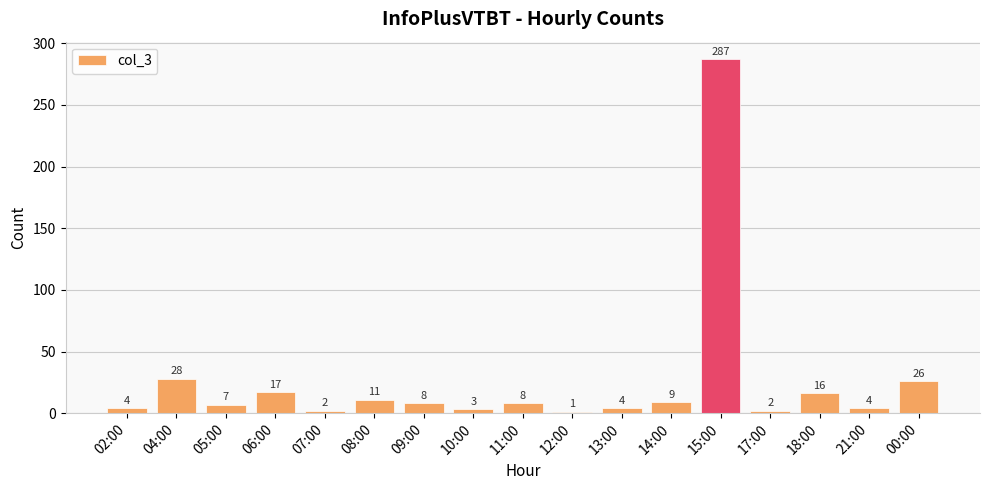

What is the change in value from 04:00 to 06:00?

-11